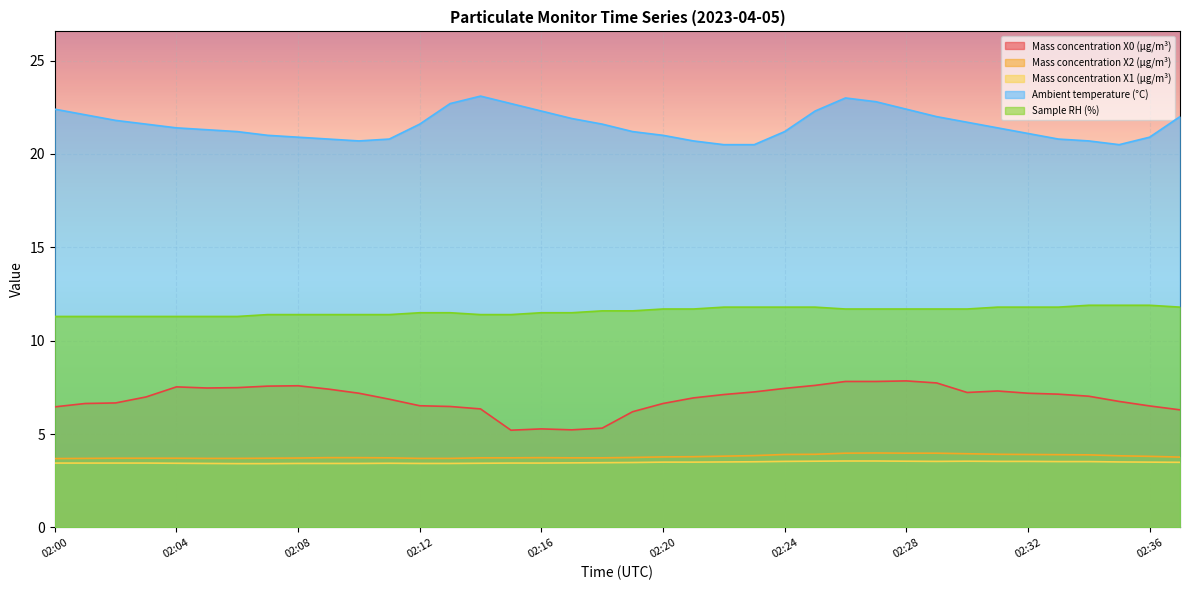

What is the approximate value of Ambient temperature (°C) at 02:30?

21.7